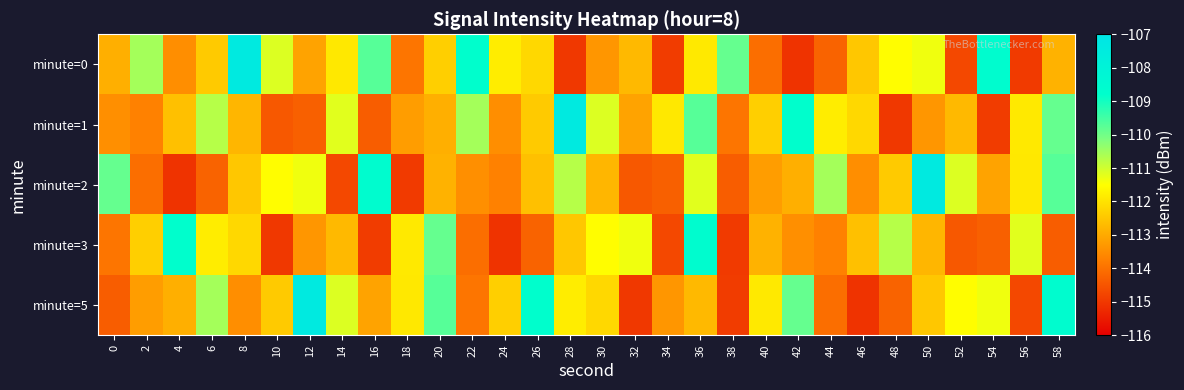

What is the greatest value displayed?

-107.4